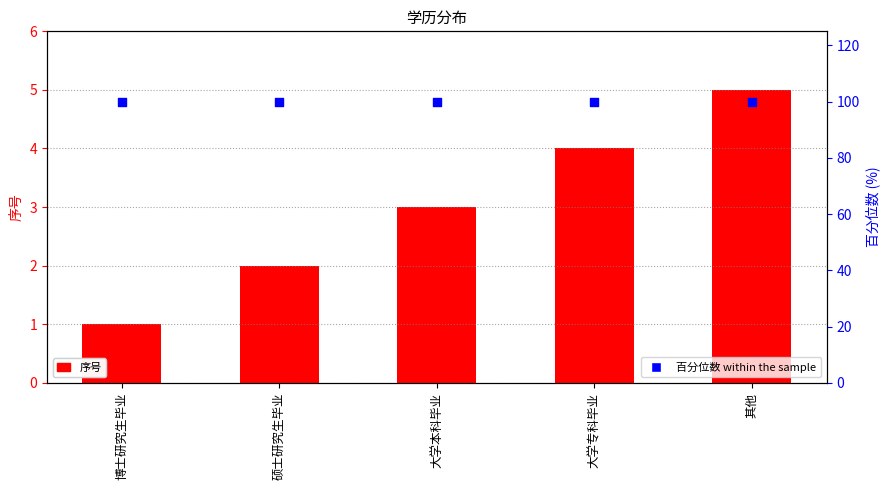

Which series reaches the maximum Y coordinate?

百分位数